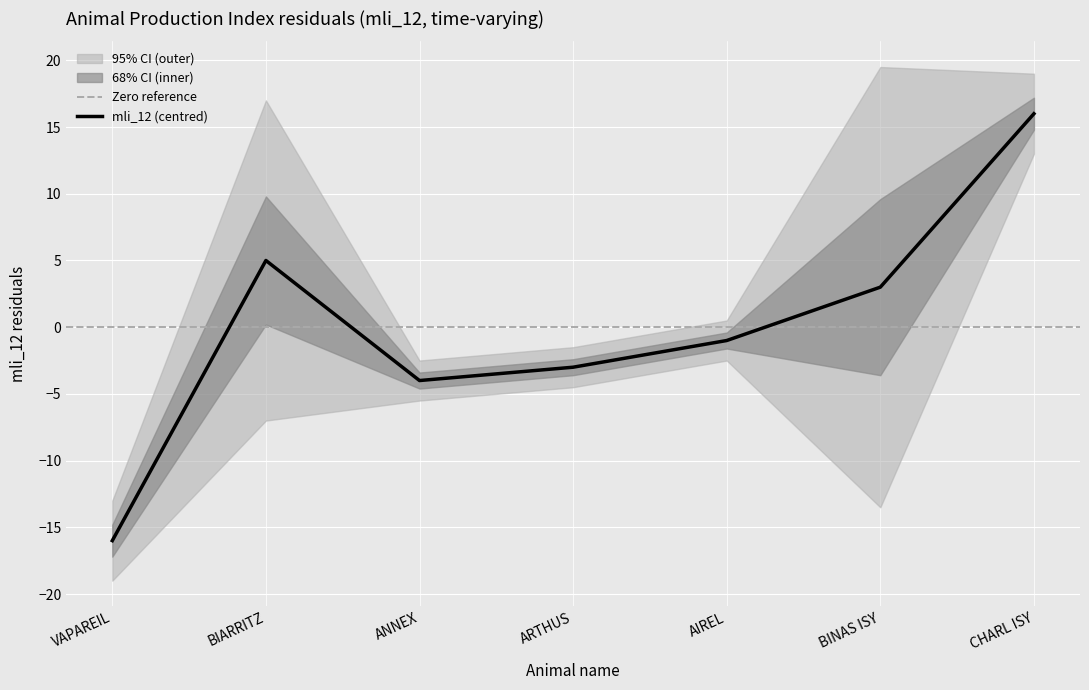

What is the minimum value shown in the chart?

-16